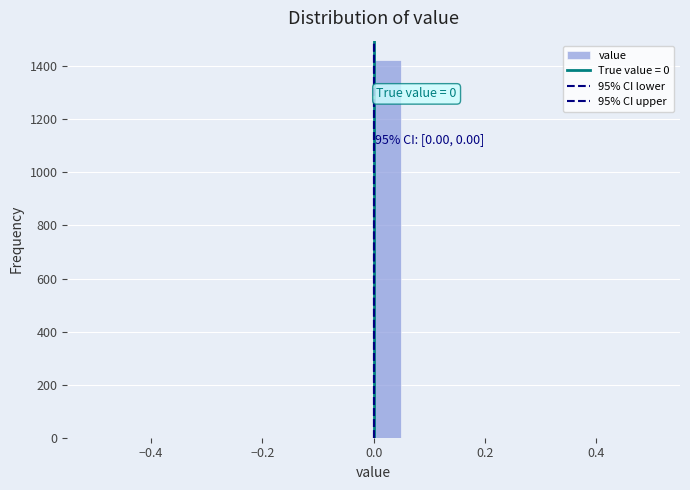

Around what value on the x-axis is the tallest bar? Give the approximate position of its centre, as read against the axis.

0.02